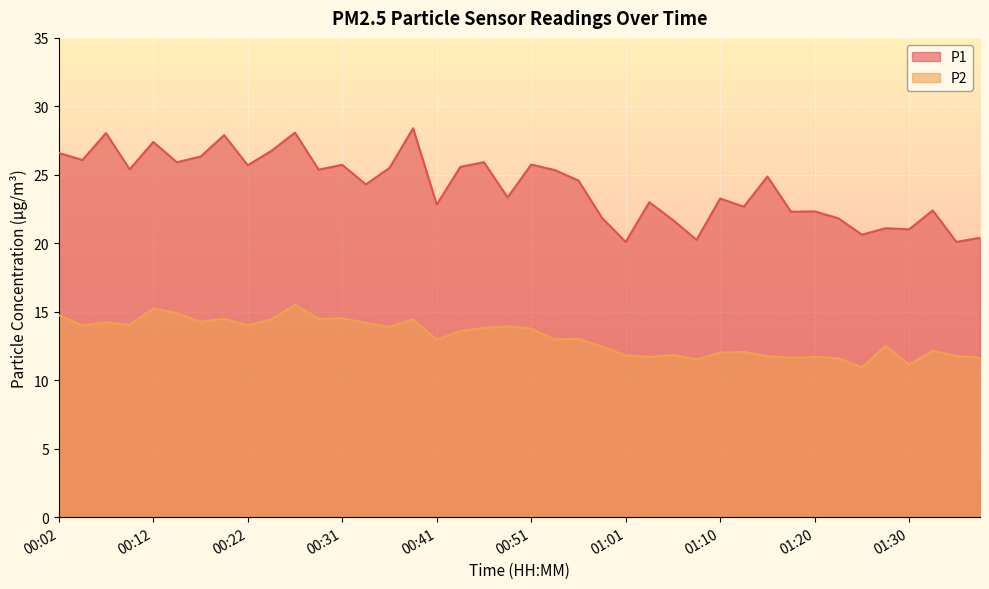

What is the greatest value displayed?

28.4